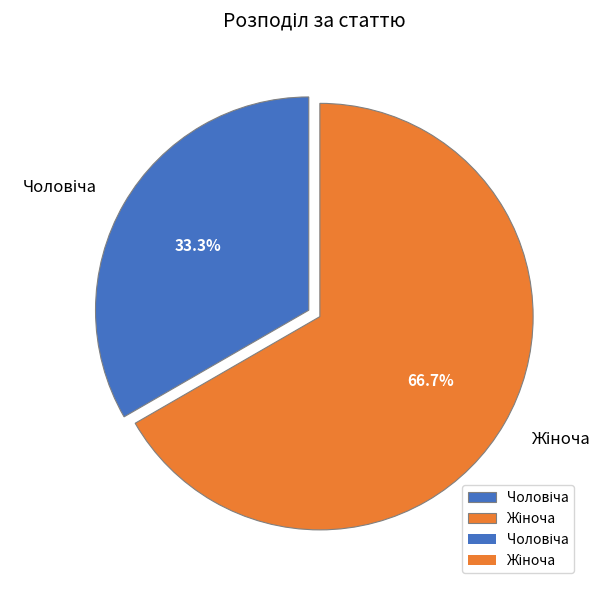

To the nearest percent, what is the average slice percentage?

50%